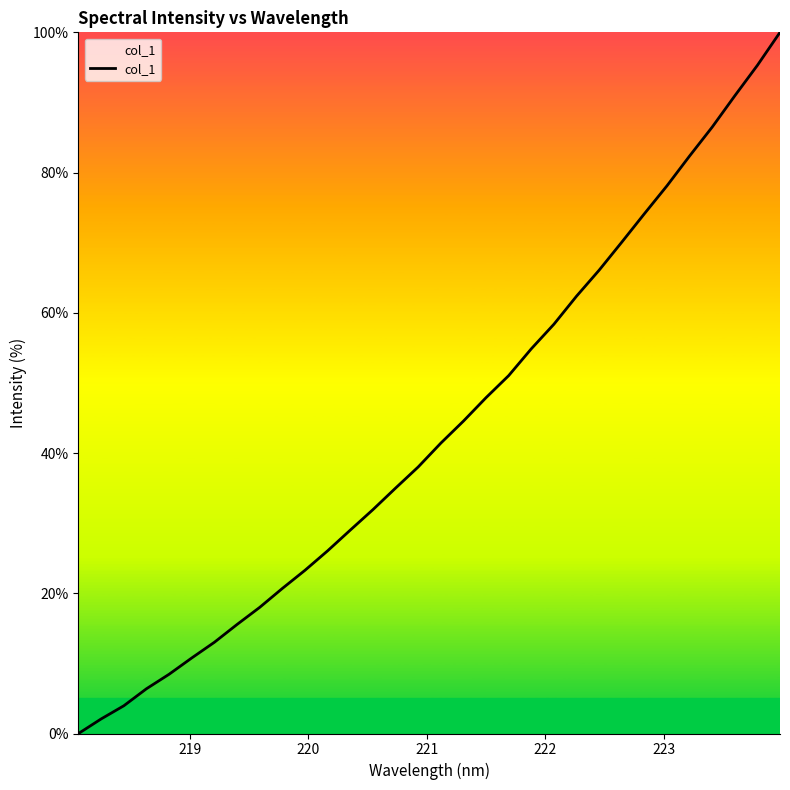

Reading left to right, extract all data points from this chart.

0.0	2.1	4.0	6.4	8.5	10.8	13.0	15.6	18.0	20.7	23.3	26.1	29.0	31.9	35.0	38.0	41.4	44.6	47.9	51.0	54.9	58.4	62.4	66.1	70.1	74.1	78.1	82.4	86.5	90.9	95.3	100.0